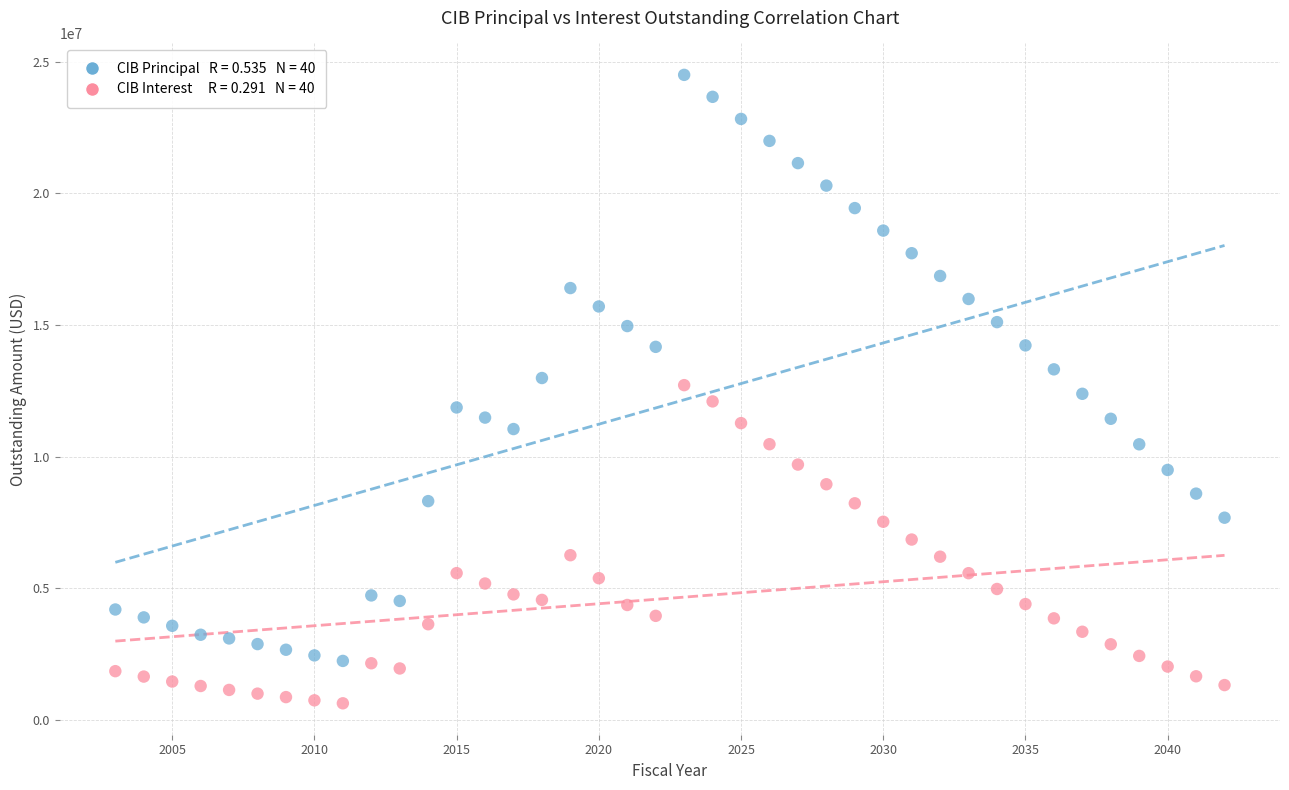

Across all data points, what is the range of X values (max minus min)?

39.0